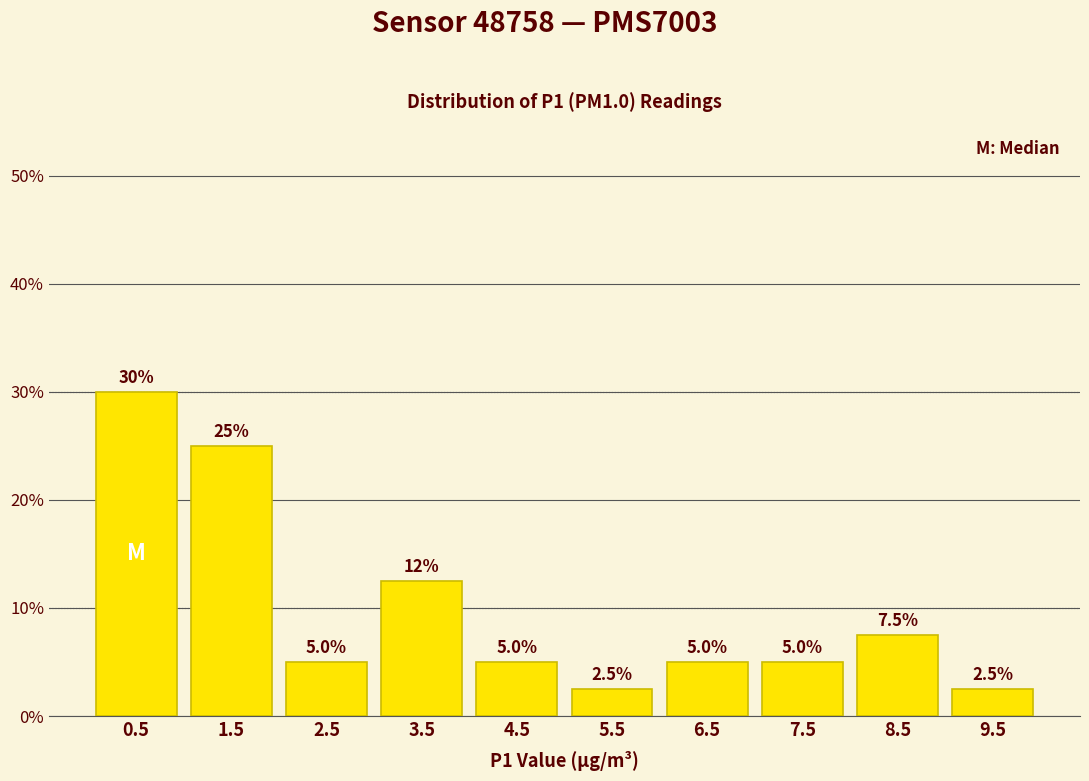

Which range on the x-axis has the tallest bar?

0 to 1